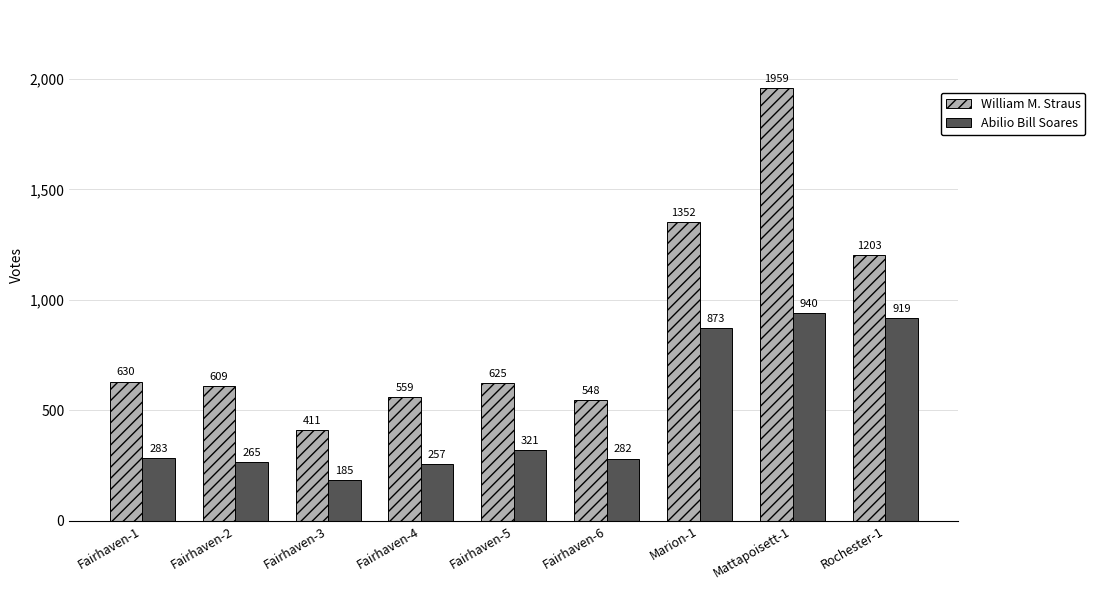

Where is William M. Straus nearest to the value 1185?

Rochester-1